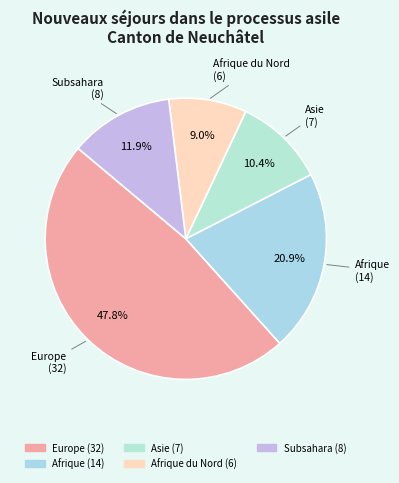

Count the number of slices in the pie.

5